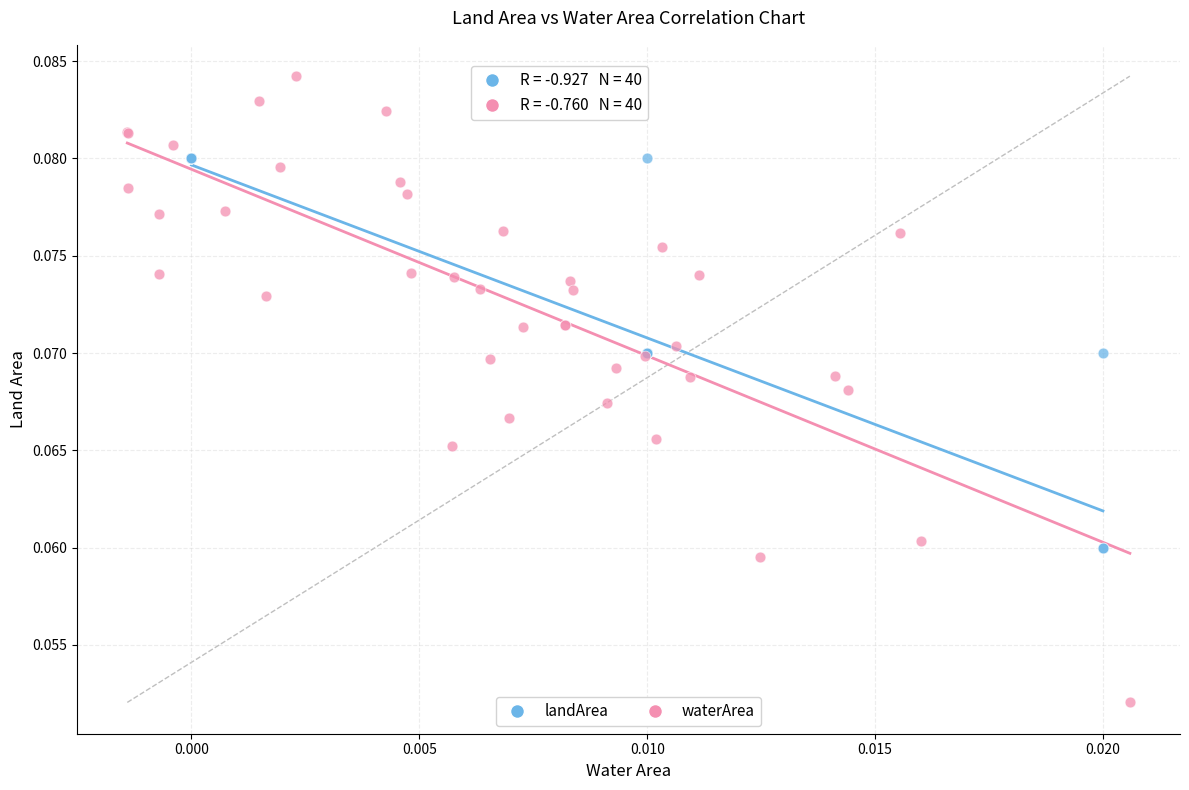

Which series reaches the minimum Y coordinate?

waterArea